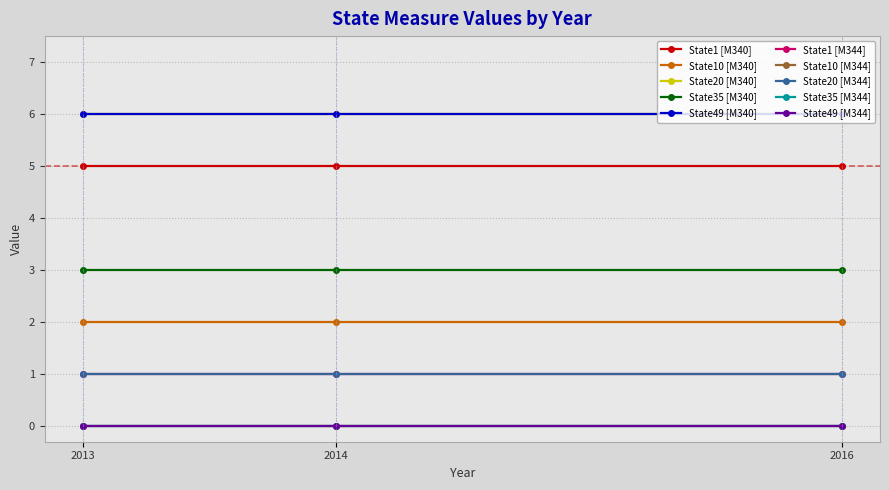

How many lines are shown in the chart?

10